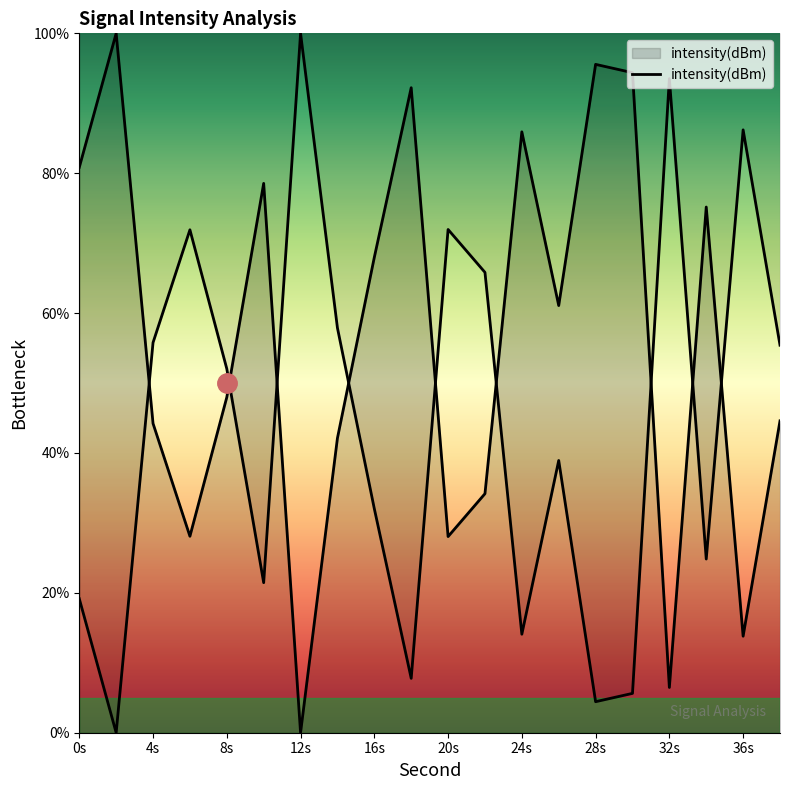

What is the average value?

56.1